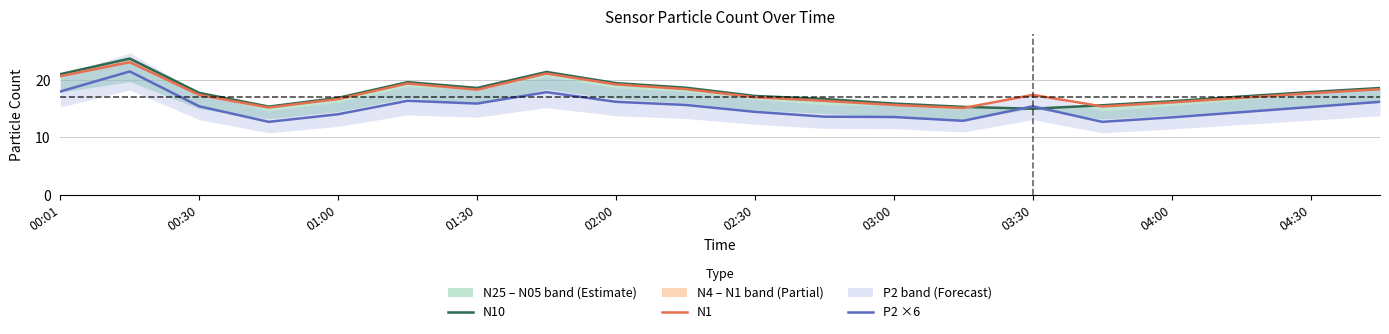

What is the minimum value shown in the chart?

12.7